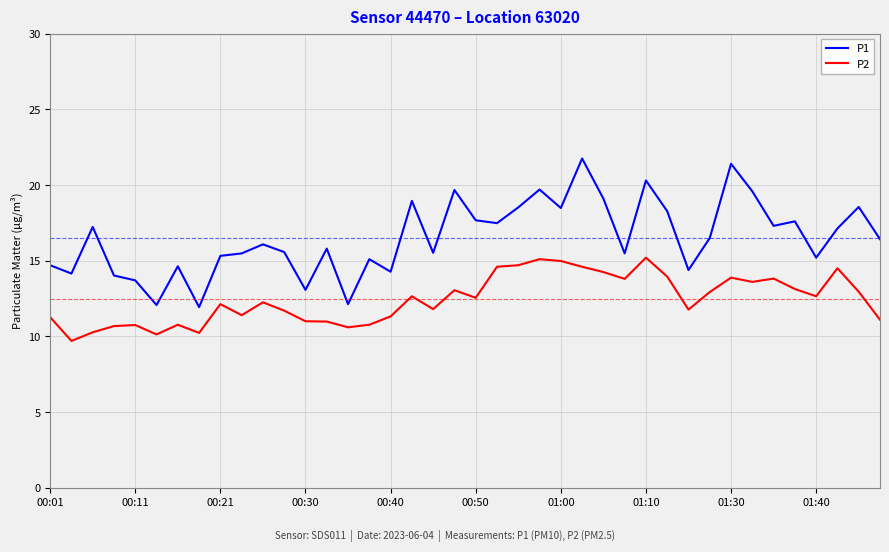

In P1, how many points are higher than both neighbors (excluding endpoints)?

13